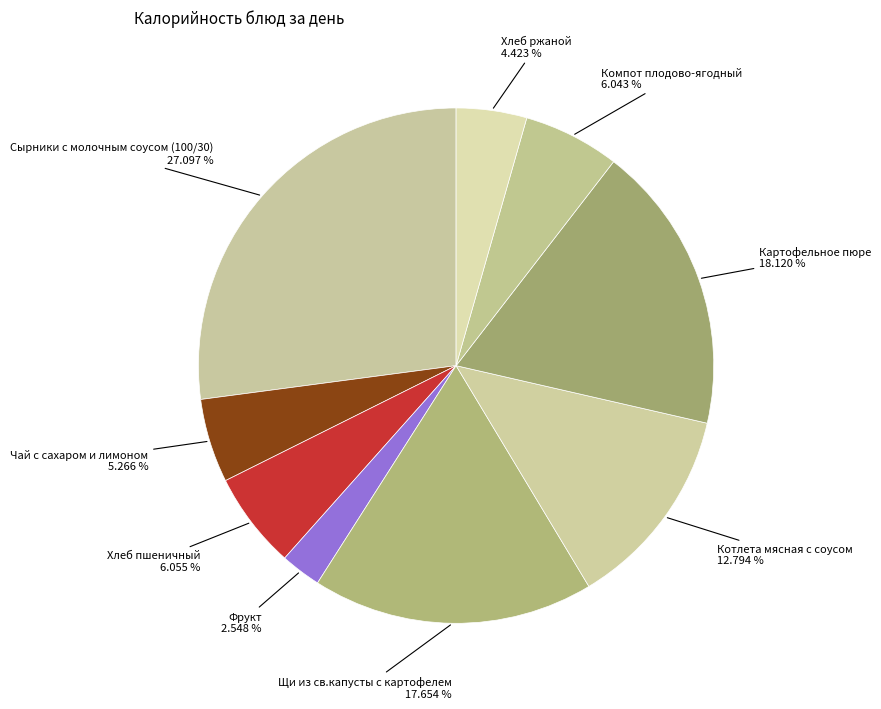

Is there any slice that represents more than half of the pie?

No